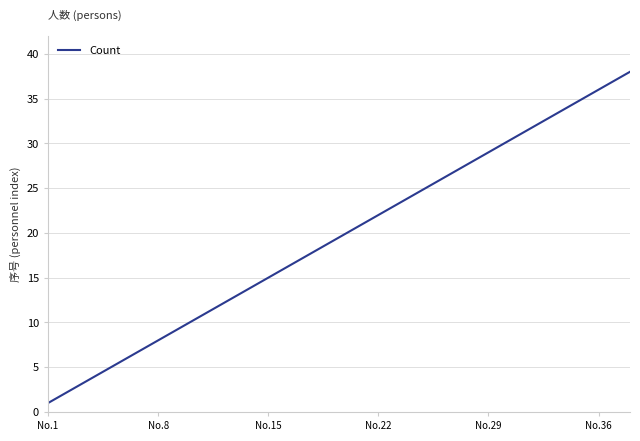

What is the maximum value shown in the chart?

38